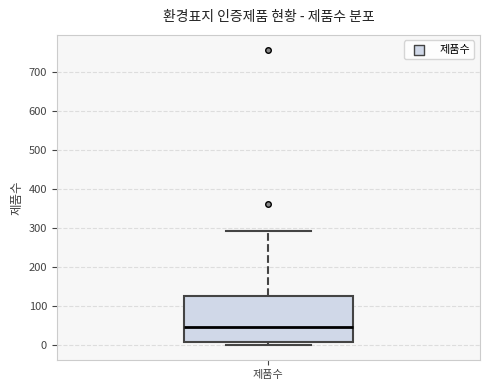

Read this box plot against the y-axis: the position of the median line, the range covered by the box, and the ends of both whiskers. The values are not printed on the chart, so give them approximately, as read against the axis.

median 50, box 10 to 130, whiskers 0 to 290